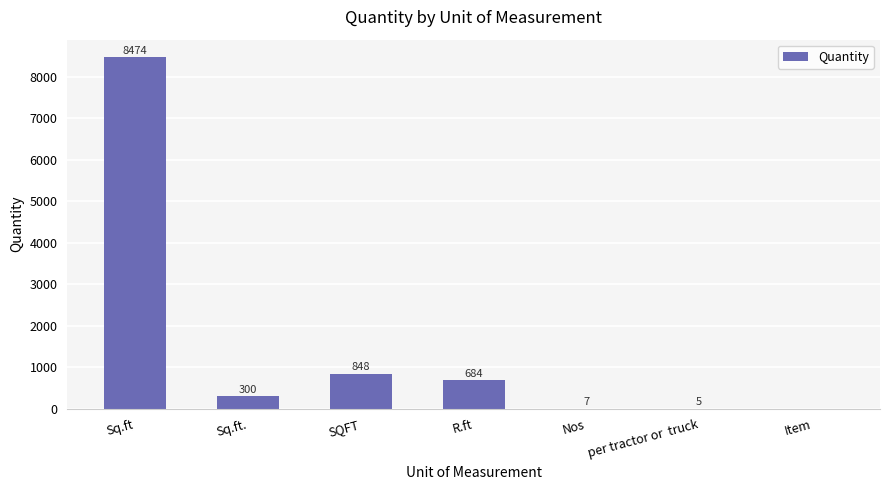

What value does the data have at Sq.ft.?

300.0